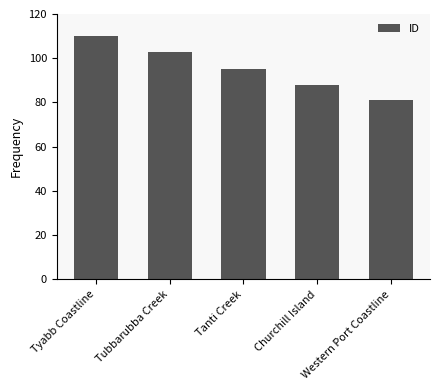

Are the bars horizontal?

No